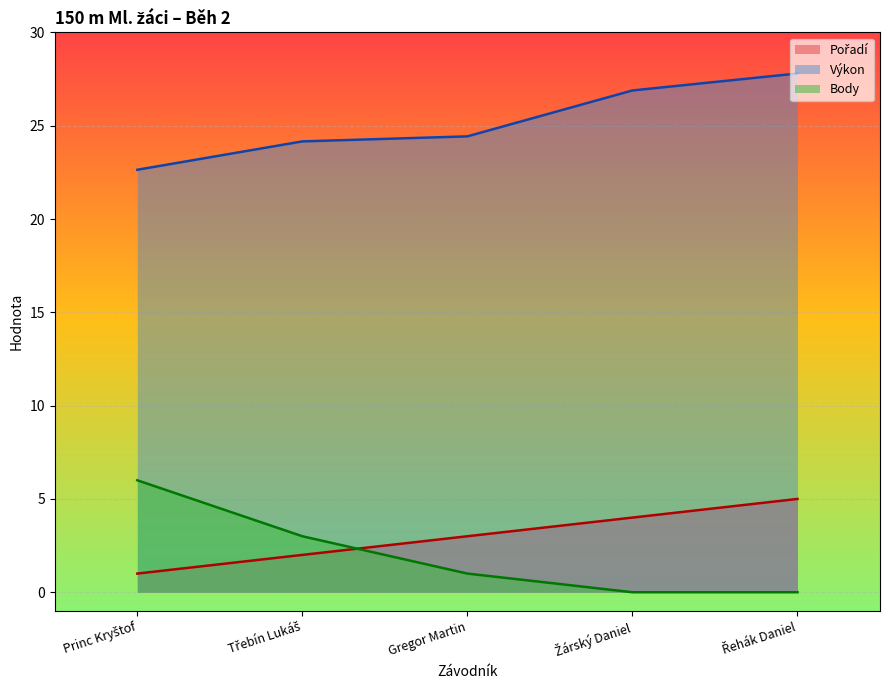

True or false: Pořadí has more than 1 points higher than both neighbors.

False